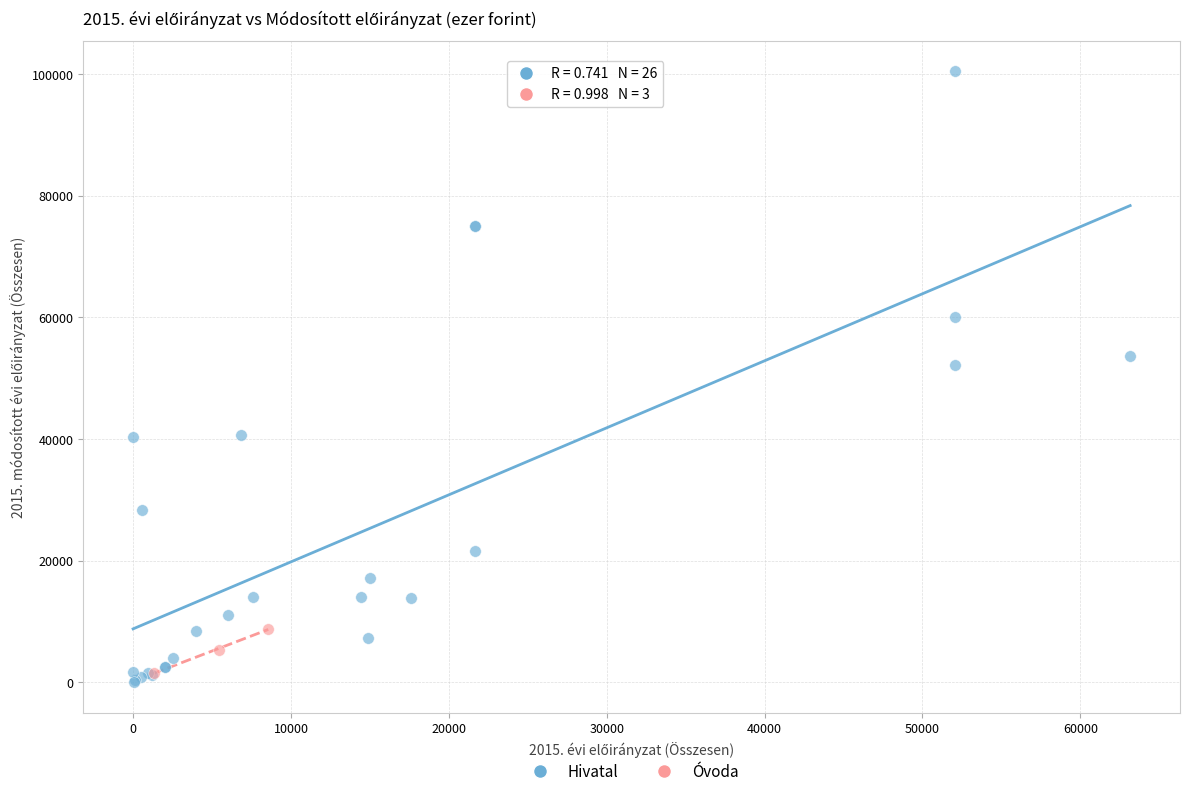

What are all the series names shown in the legend?

Hivatal, Óvoda